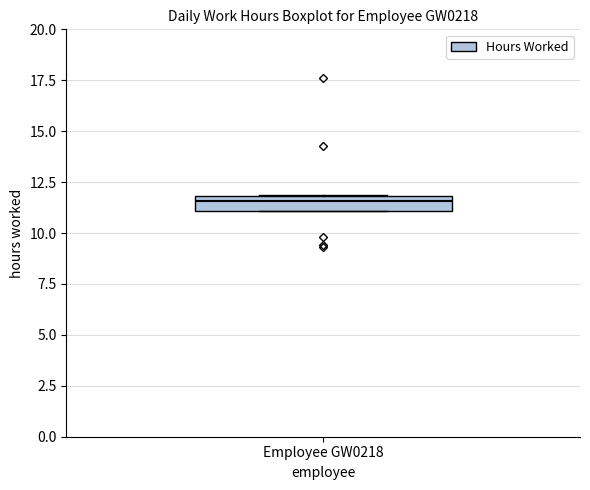

Read this box plot against the y-axis: the position of the median line, the range covered by the box, and the ends of both whiskers. The values are not printed on the chart, so give them approximately, as read against the axis.

median 11.5, box 11.0 to 12.0, whiskers 11.0 to 12.0